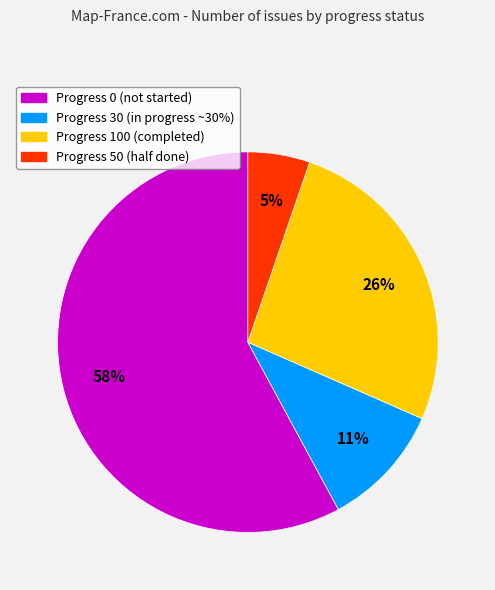

Does any single category account for the majority?

Yes